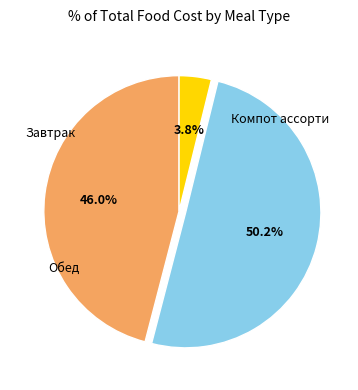

To the nearest percent, what is the difference between the largest and smallest slice percentages?

46%